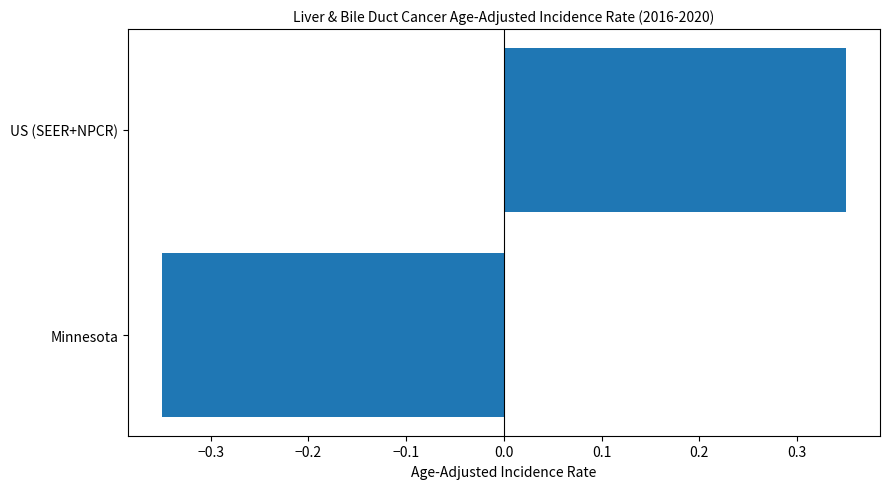

Rank the categories by value from lowest to highest.

Minnesota, US (SEER+NPCR)